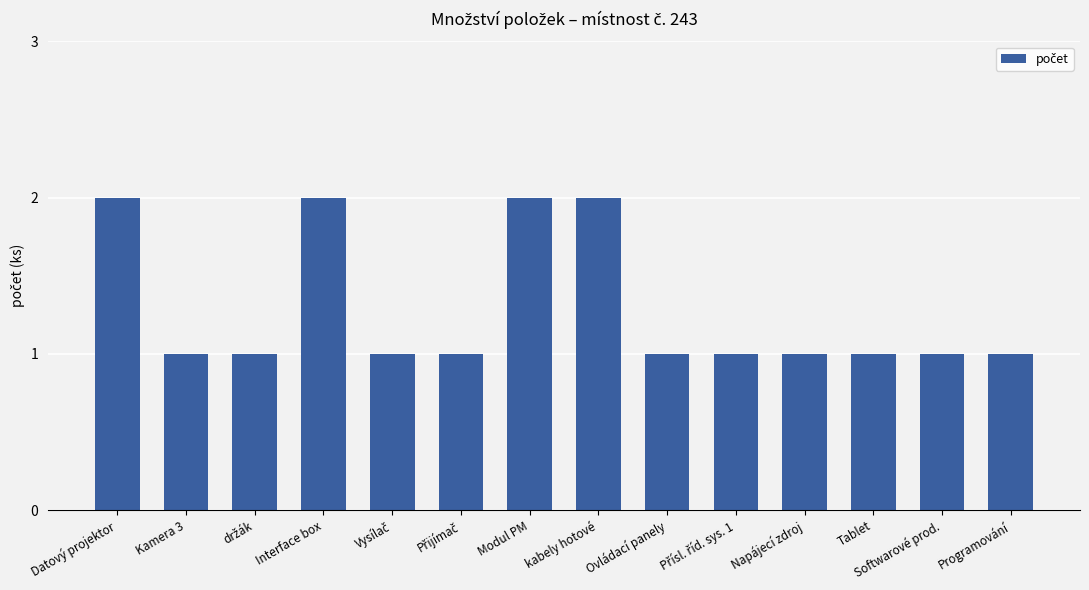

What is the ratio of the value at Softwarové prod. to the value at Datový projektor?

0.5